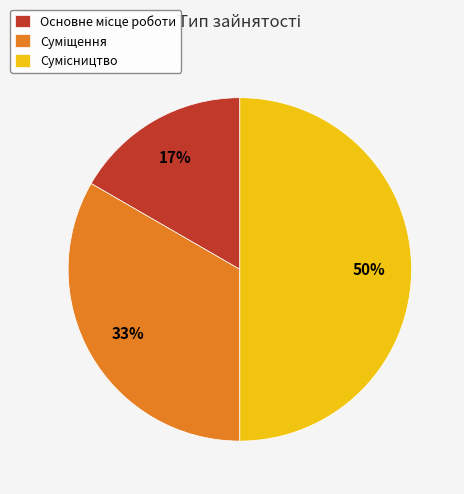

To the nearest percent, what is the average slice percentage?

33%